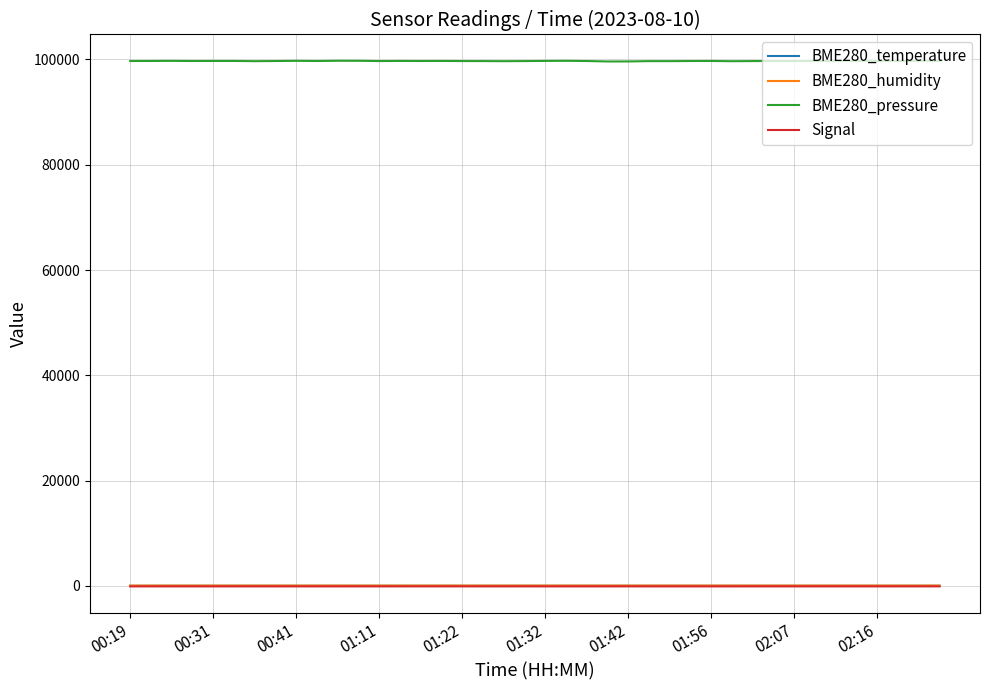

What is the difference between the maximum and second lowest values in the BME280_pressure series?

125.2